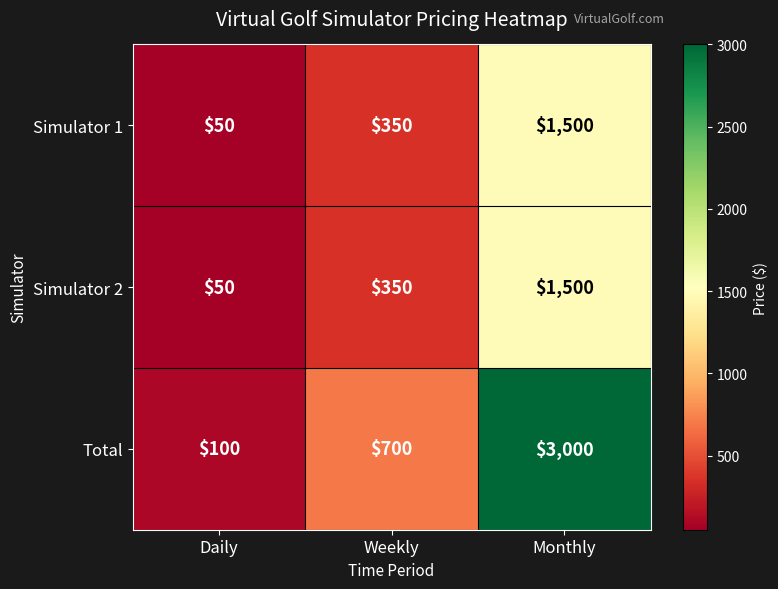

The Simulator 1 series shows 2420 at Monthly. True or false?

False